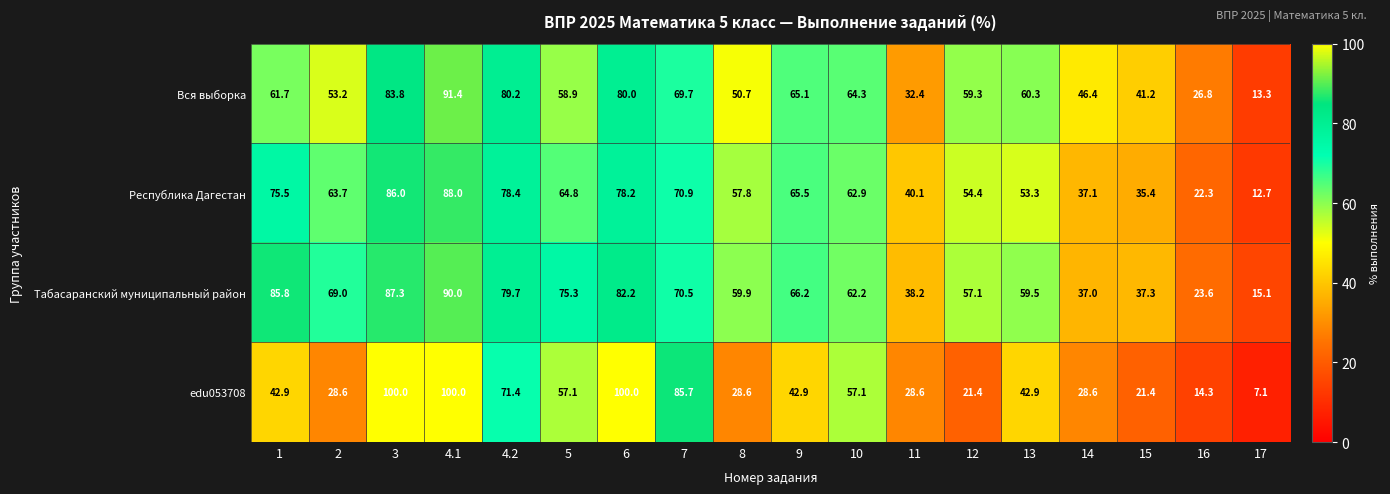

Count the number of categories in the chart.

18